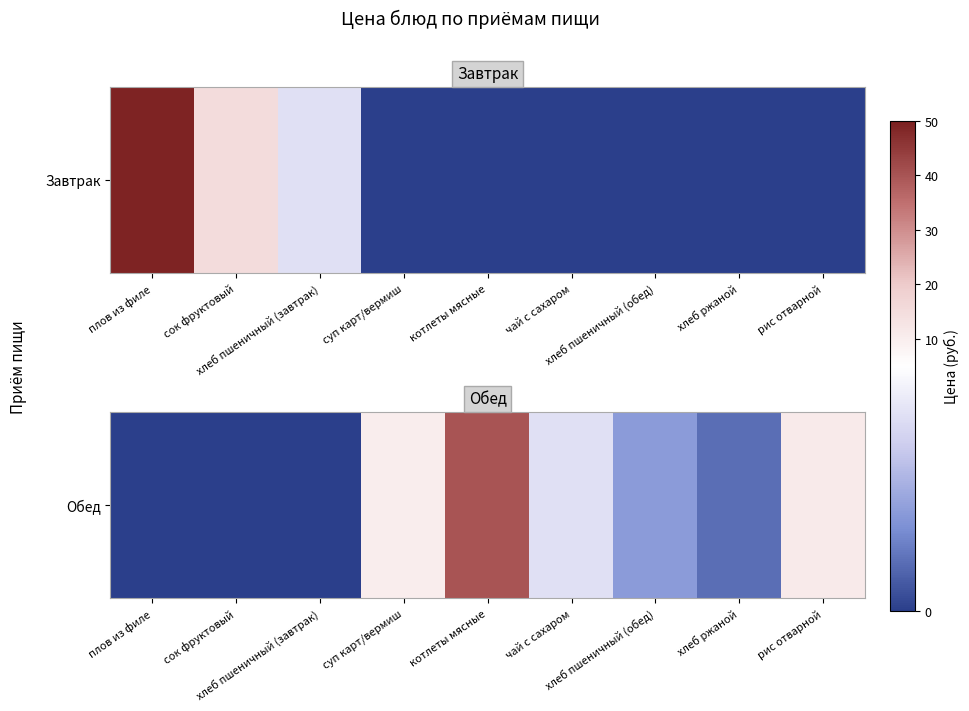

What is the greatest value displayed?

40.0